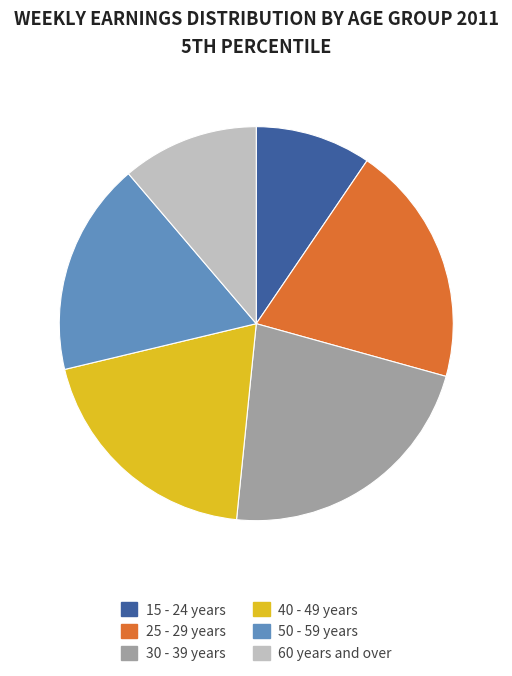

True or false: 60 years and over accounts for 3% of the total.

False